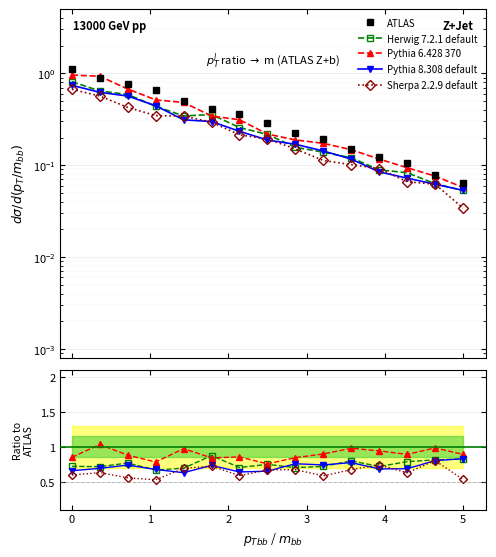

How many lines are shown in the chart?

5